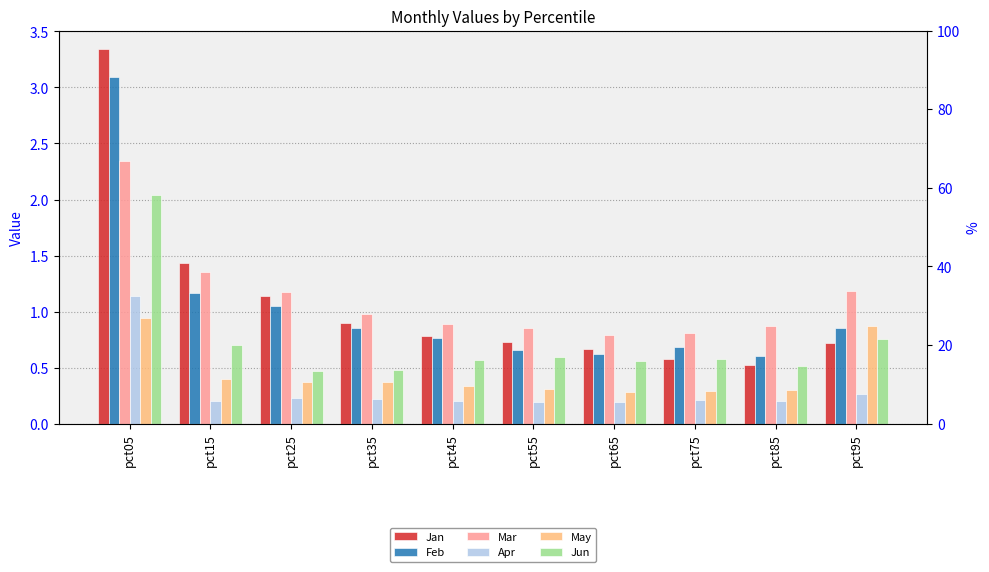

True or false: Jun has a value of 0.5 at pct35.

True